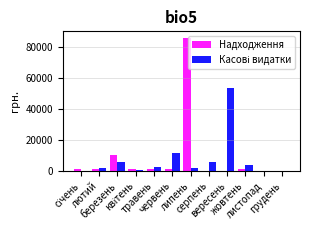

How many distinct data groups are displayed?

2